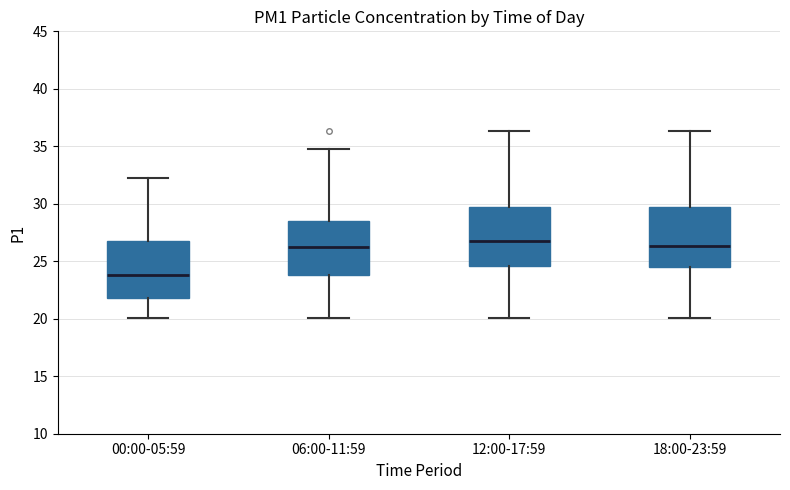

Where is the upper edge of the box for 00:00-05:59 on the y-axis? The values are not printed on the chart, so give them approximately, as read against the axis.

27.0